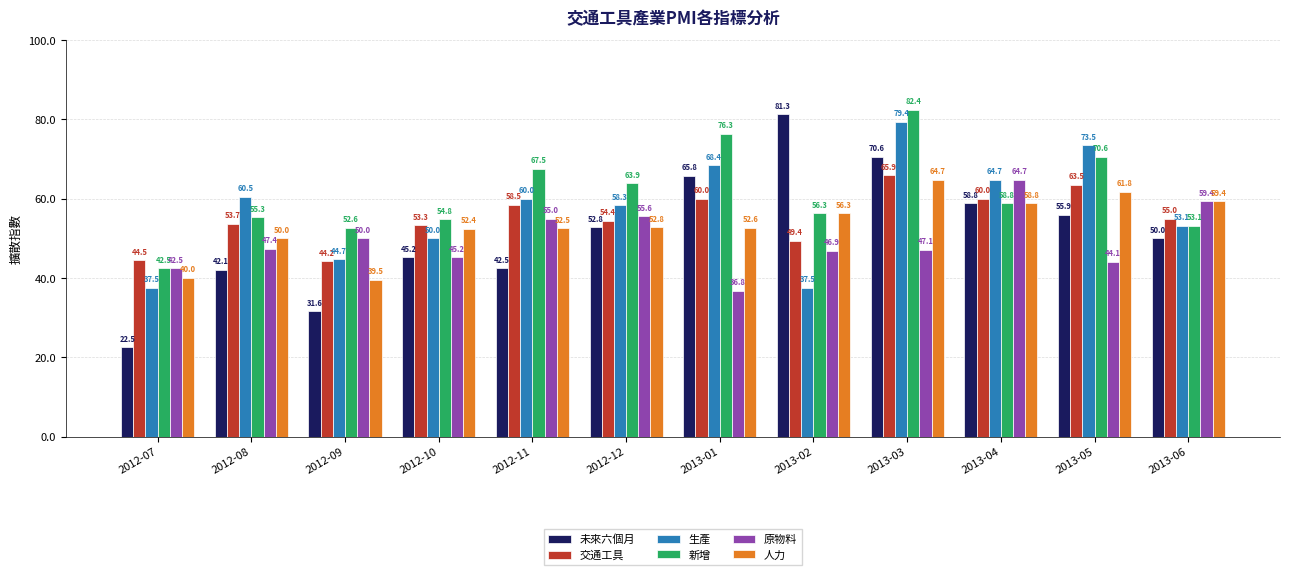

The value of 人力 at 2012-09 is 39.5. True or false?

True